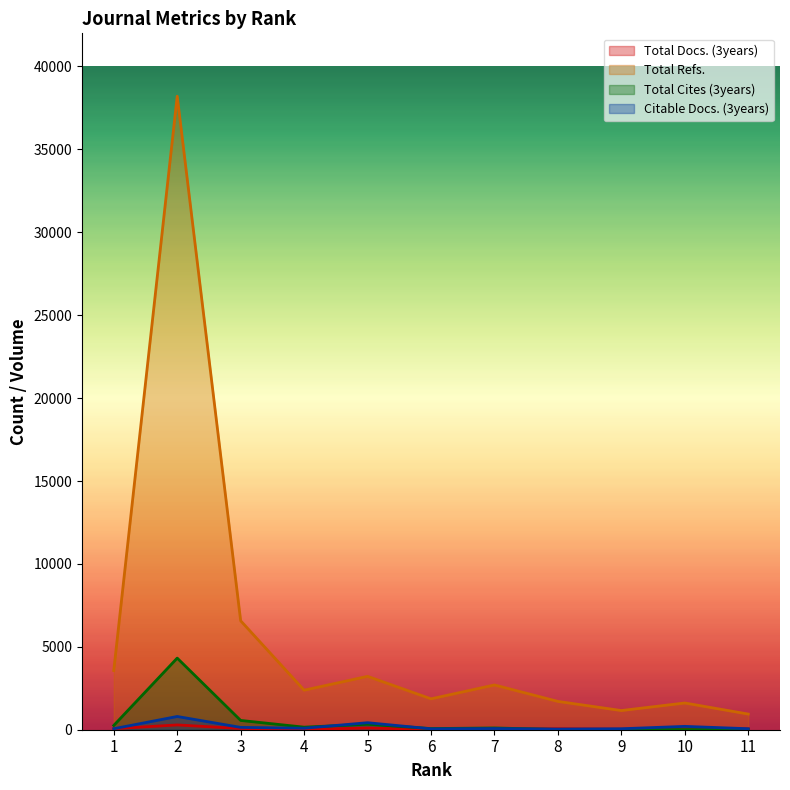

Where is the first local maximum for Citable Docs. (3years)?

2